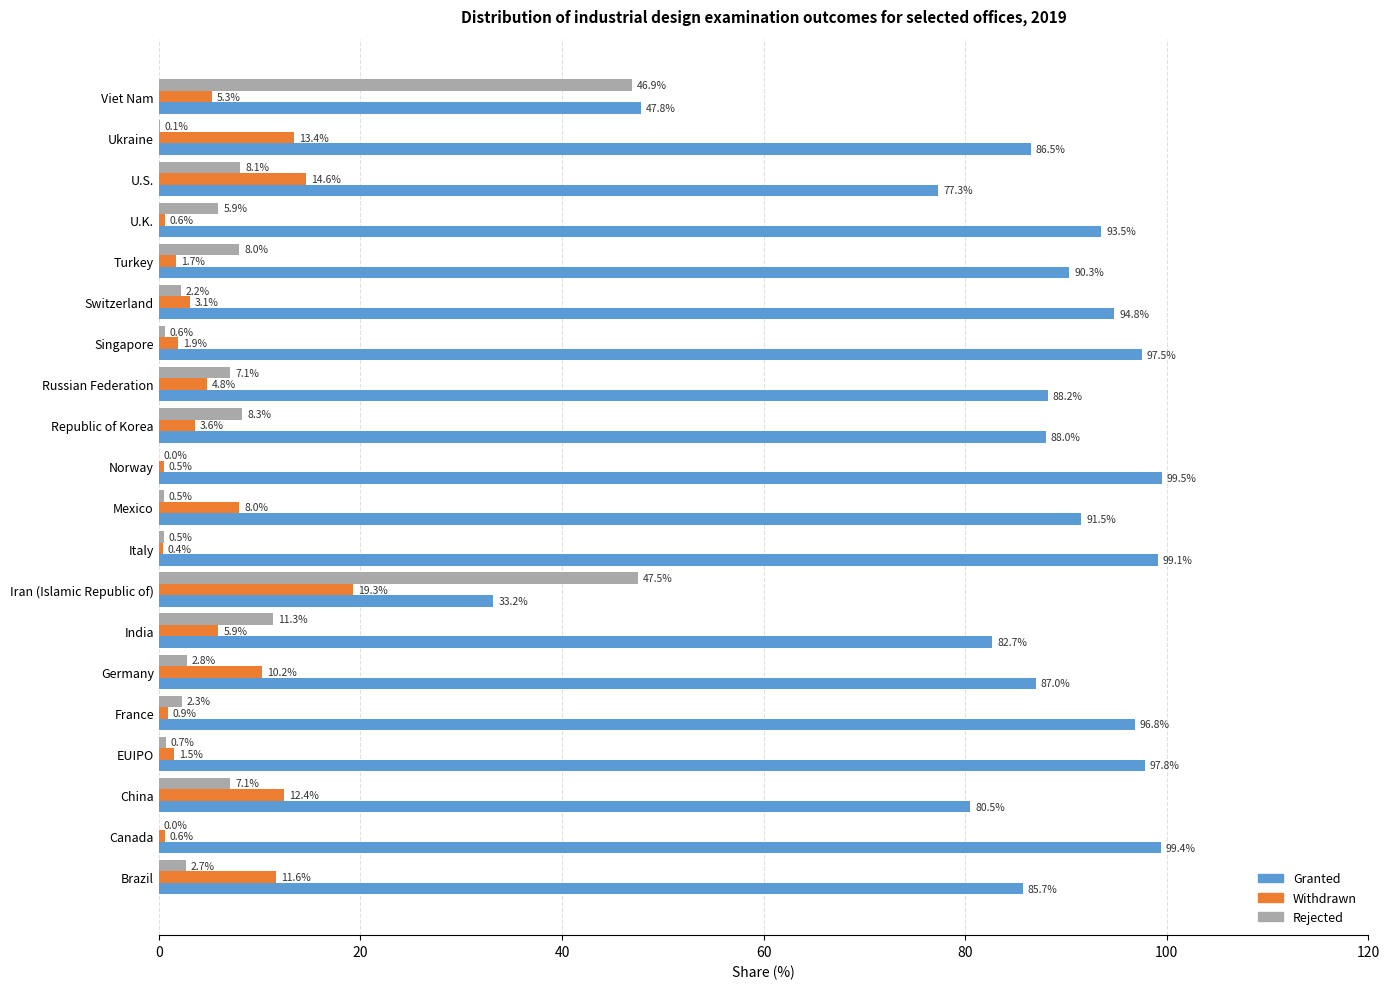

Is the value of Granted at Iran (Islamic Republic of) greater than the value of Withdrawn at Italy?

Yes